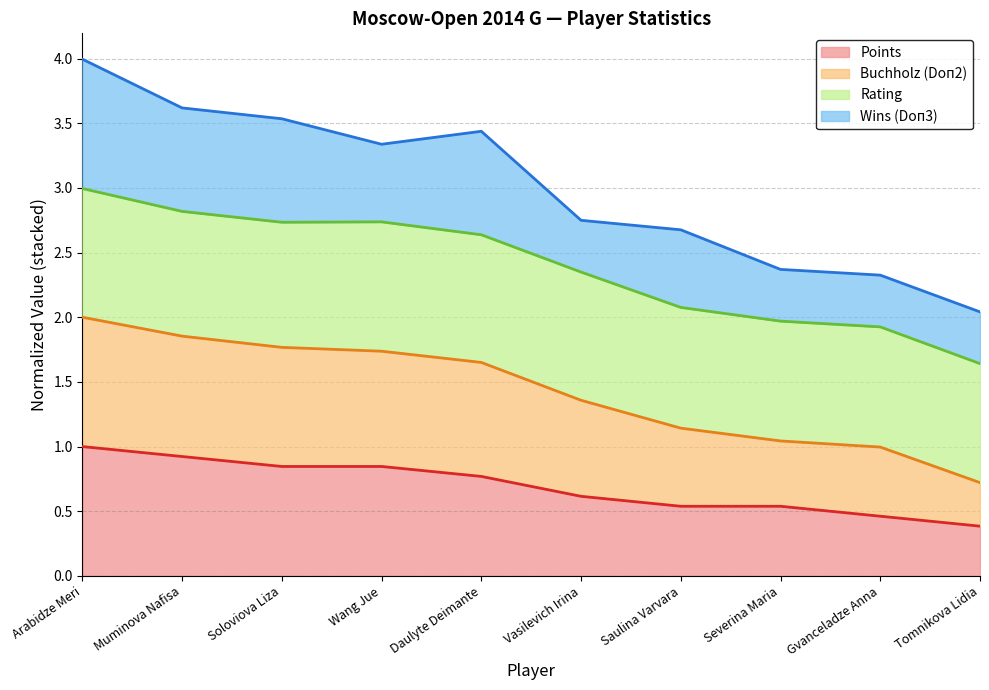

Is it true that Buchholz (Doп2) equals 1.2 at Wang Jue?

False